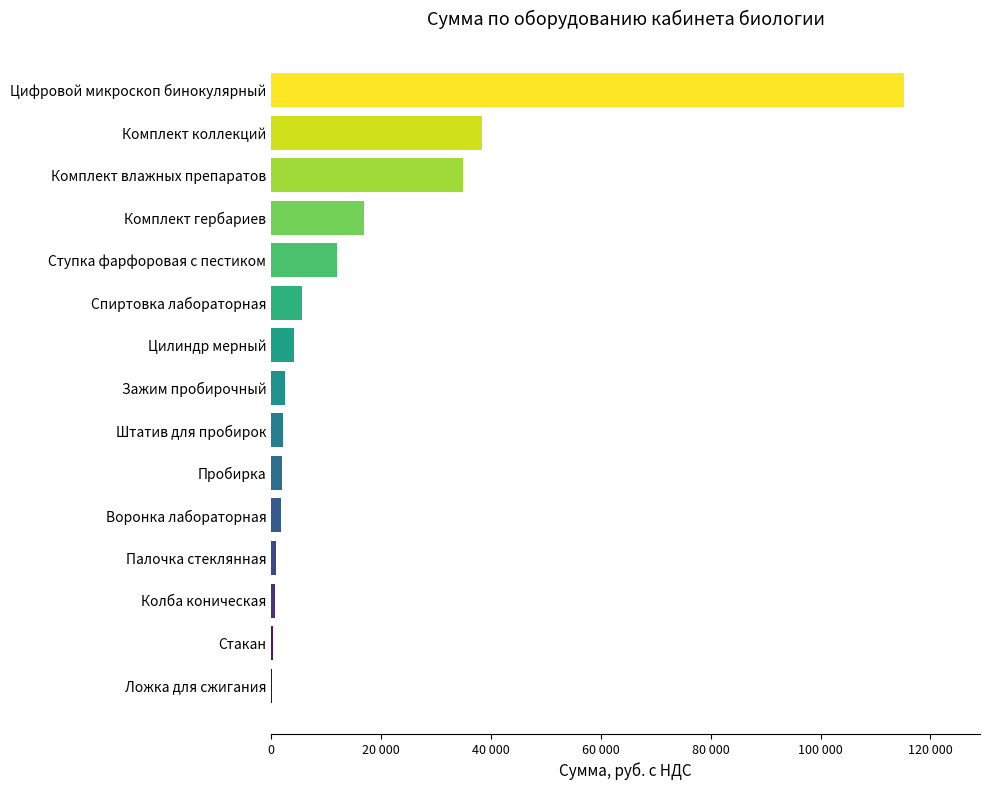

Are the bars horizontal?

Yes